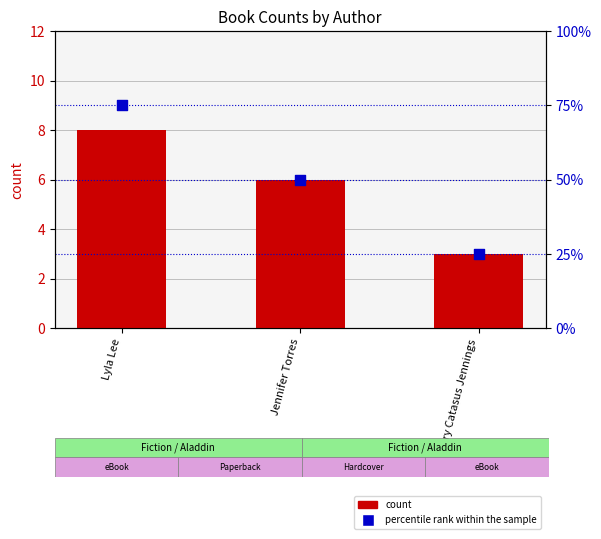

At which category is the sum across all series the highest?

Lyla Lee